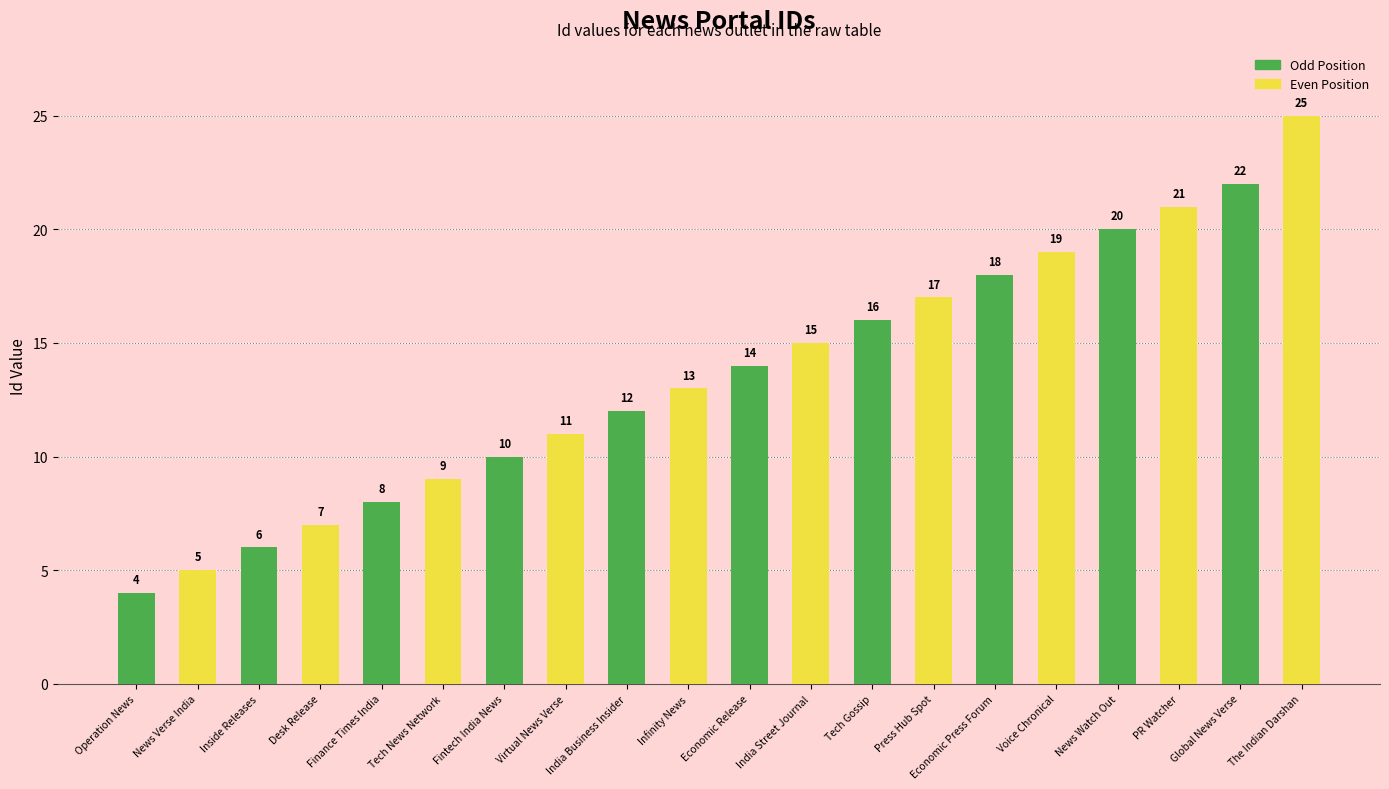

Approximately how many times larger is the value at Global News Verse compared to Desk Release?

3.1